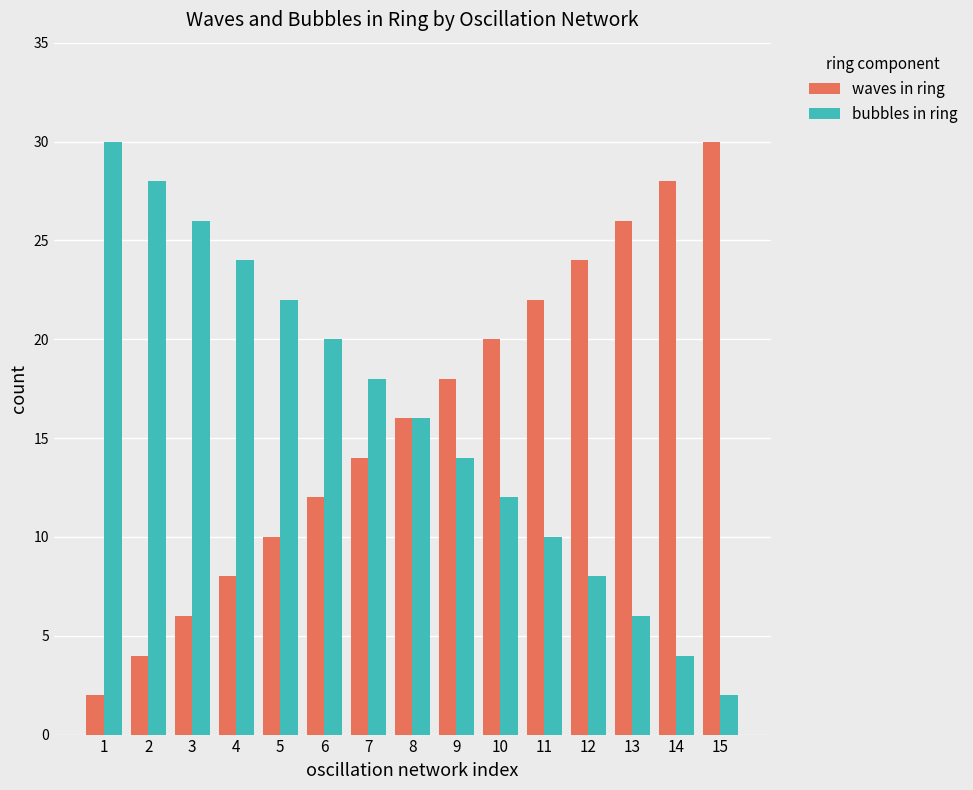

At which label does bubbles in ring reach its minimum?

15